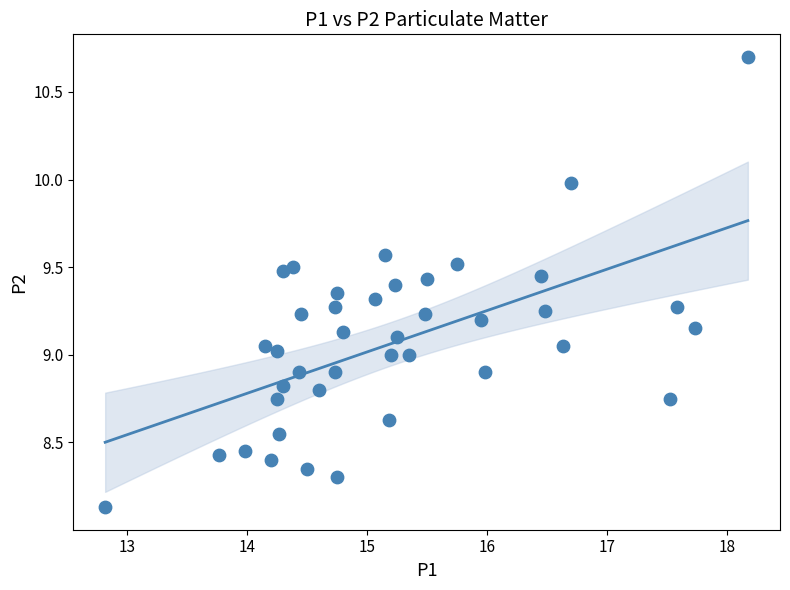

What is the range of Y values (max minus min)?

2.6